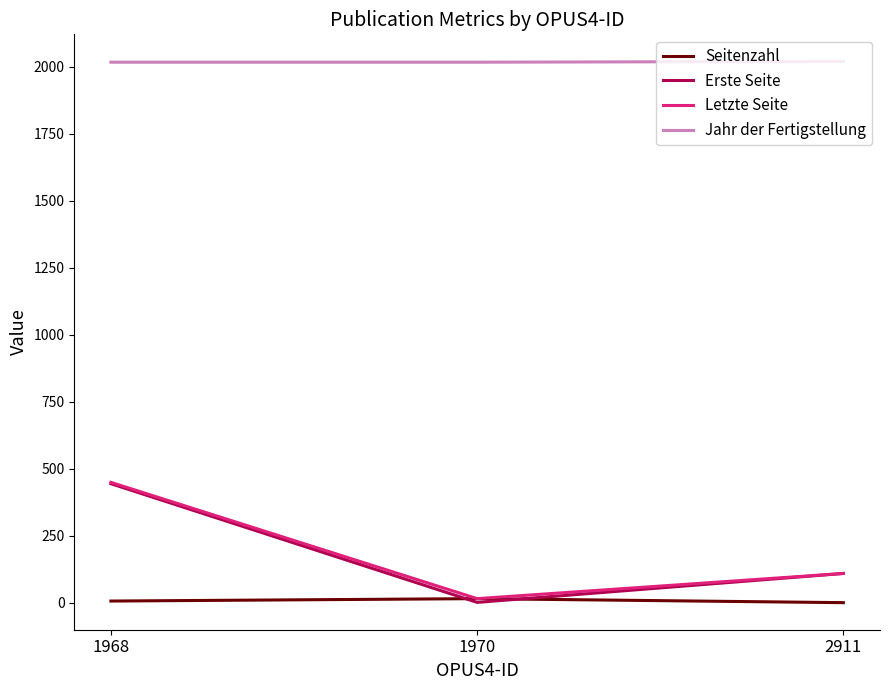

Which series changed the most between 1968 and 1970?

Erste Seite